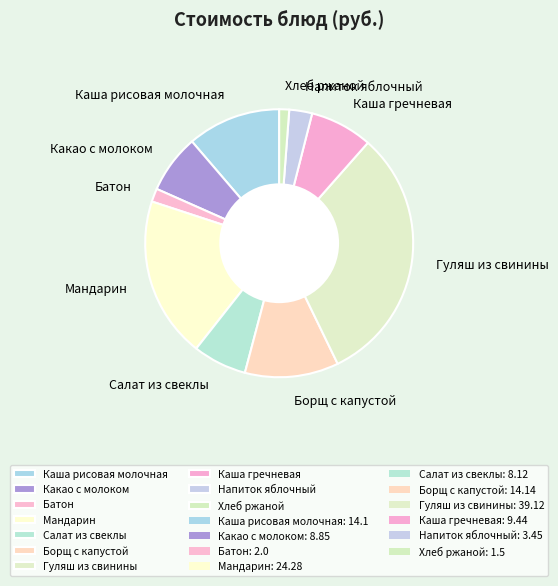

What is the largest slice in the pie chart?

Гуляш из свинины